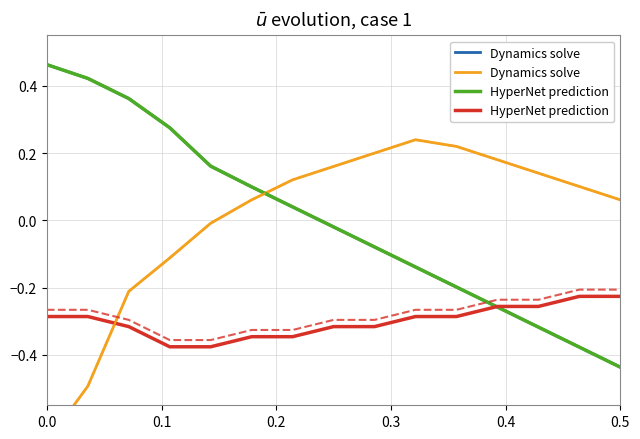

How many values in the Dynamics solve series exceed 0?

10